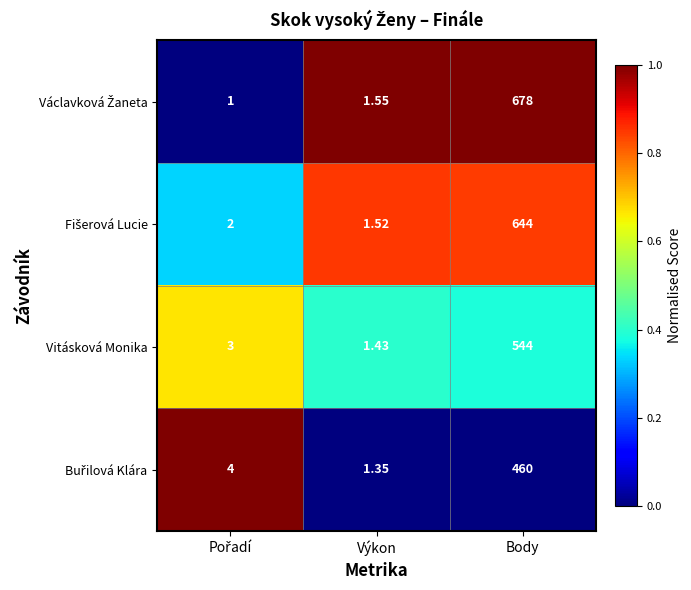

At which category is the sum across all series the highest?

Body